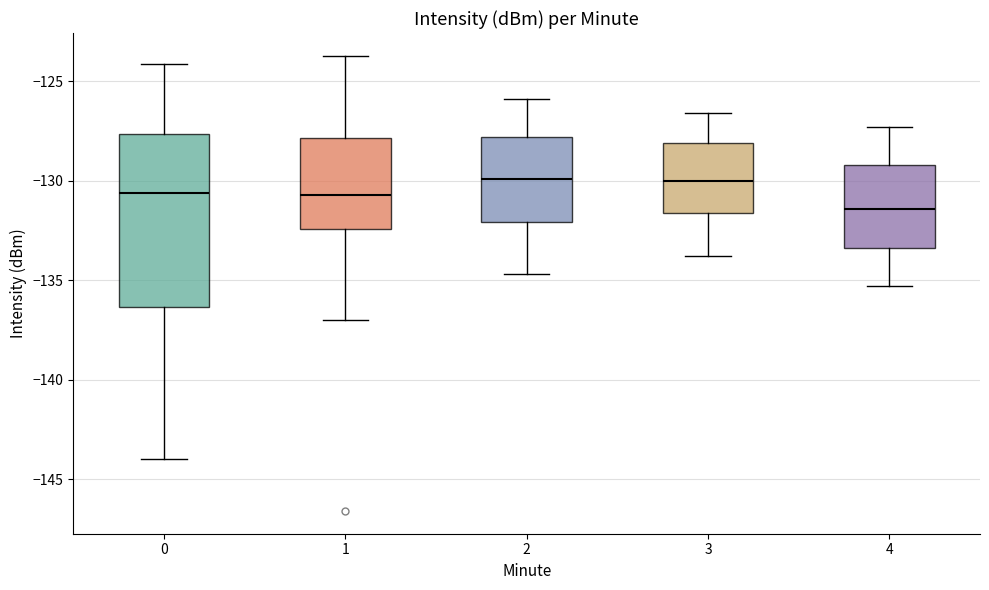

Where does the median line of the box at x = 4 sit on the y-axis? The values are not printed on the chart, so give them approximately, as read against the axis.

-131.5